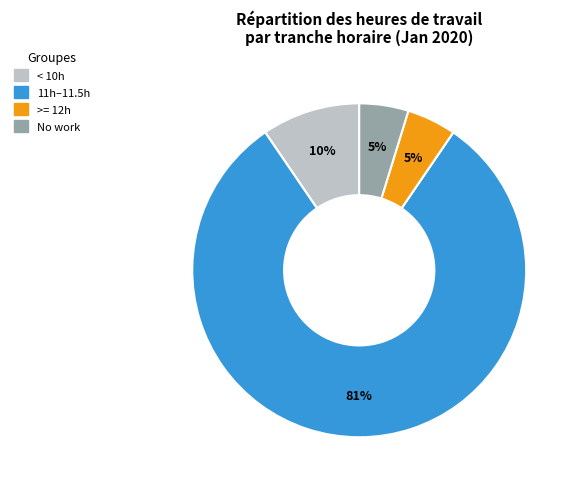

Is there any slice that represents more than half of the pie?

Yes